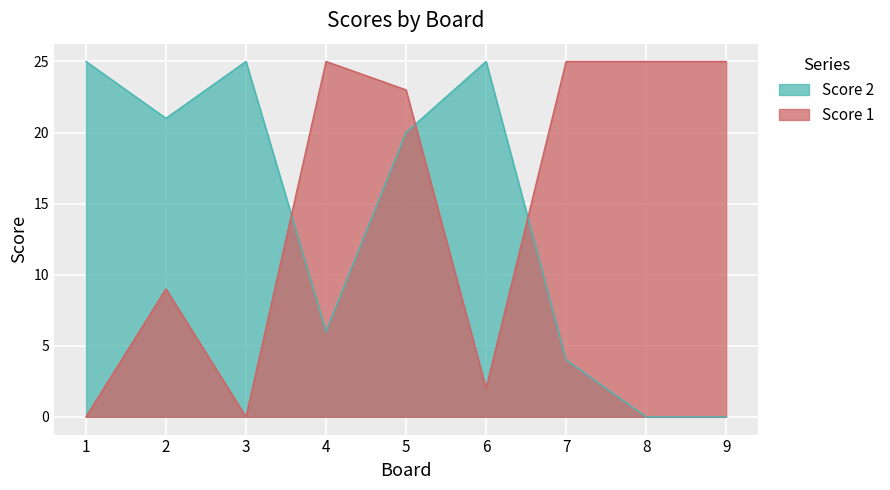

What is the value of the Score 1 point at the 2nd from the left?

9